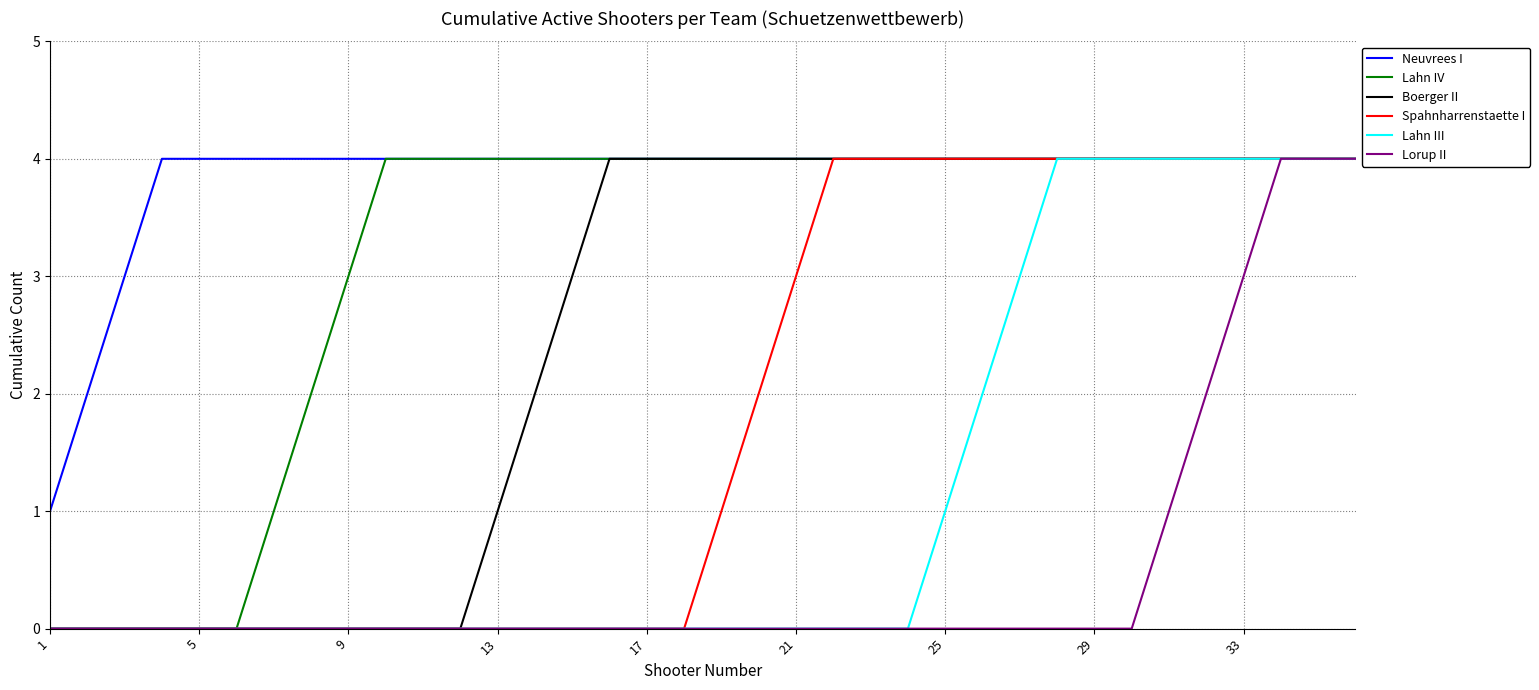

What is the highest value of the Boerger II series?

4